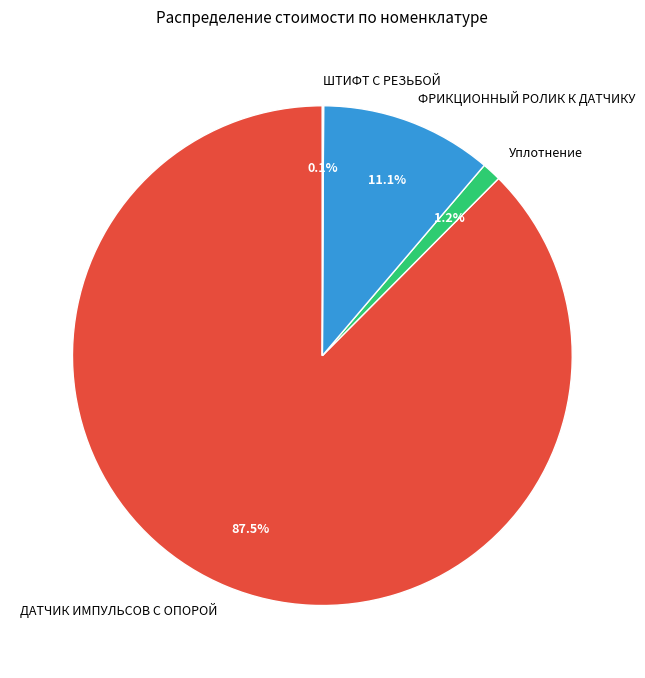

Which has a higher value, ФРИКЦИОННЫЙ РОЛИК К ДАТЧИКУ or Уплотнение?

ФРИКЦИОННЫЙ РОЛИК К ДАТЧИКУ